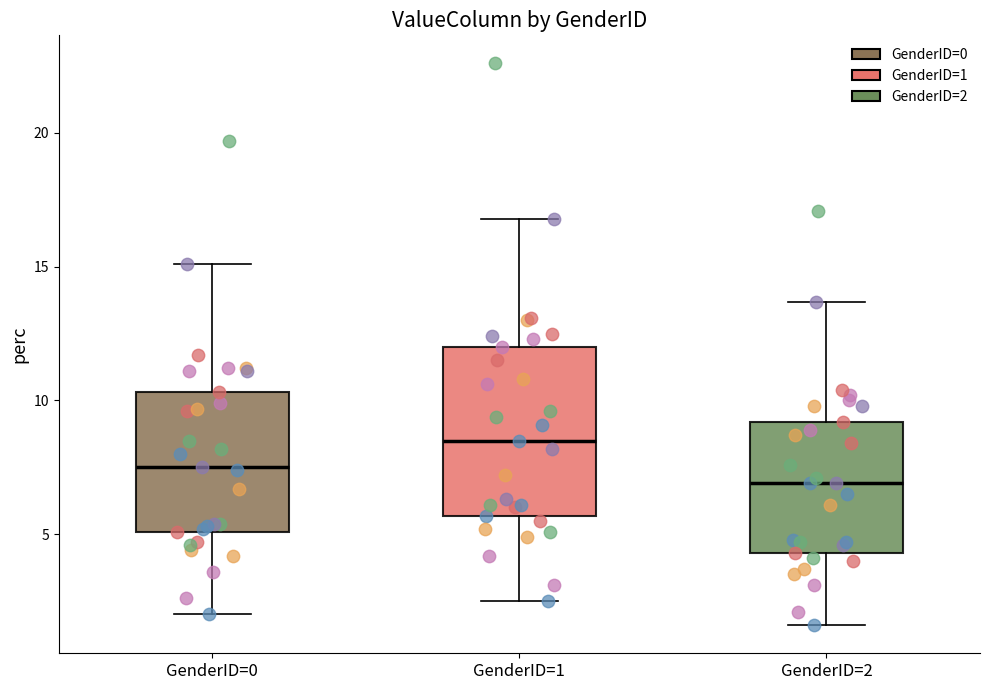

Which box's median line is the highest?

GenderID=1